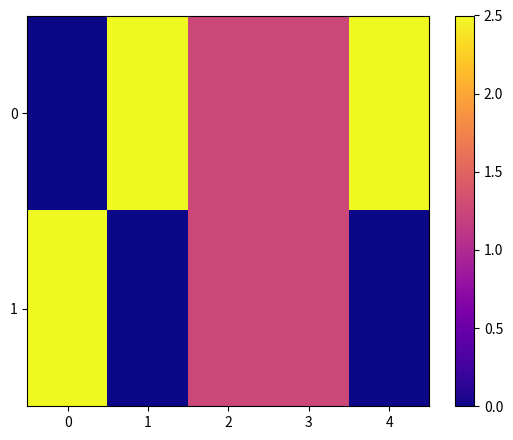

Reading left to right, list all the values displayed in this chart.

0: 0=0.0	1=2.5	2=1.2	3=1.2	4=2.5
1: 0=2.5	1=0.0	2=1.2	3=1.2	4=0.0